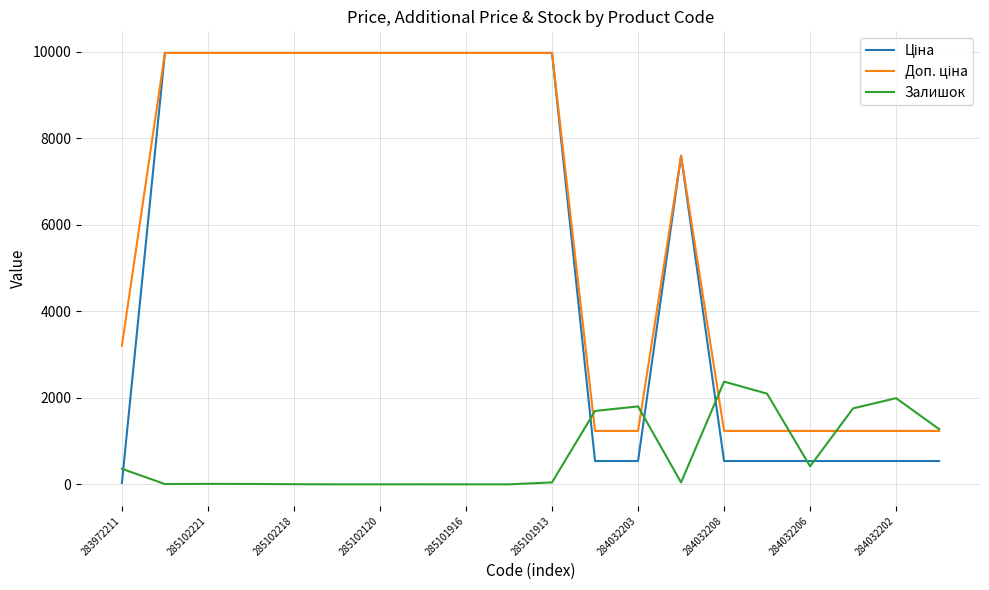

What is the maximum value shown in the chart?

9975.0